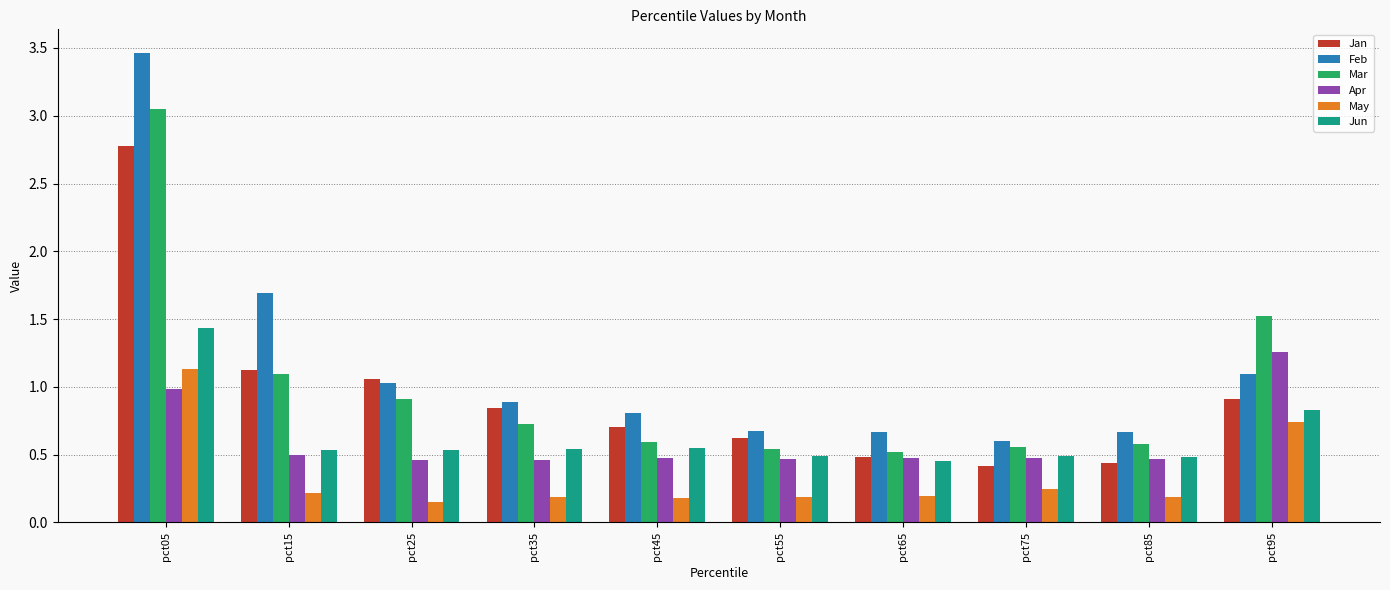

What is the average value of the May series?

0.3